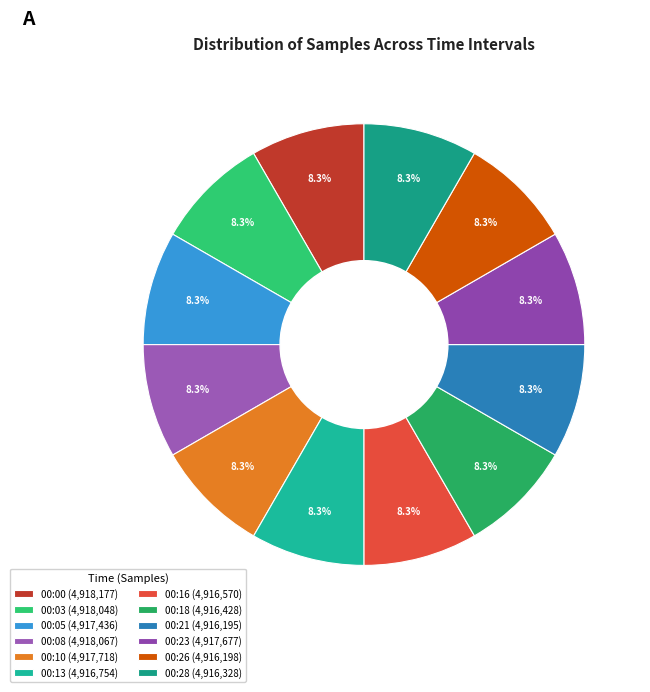

Rank the categories by value from lowest to highest.

00:21, 00:26, 00:28, 00:18, 00:16, 00:13, 00:05, 00:23, 00:10, 00:03, 00:08, 00:00